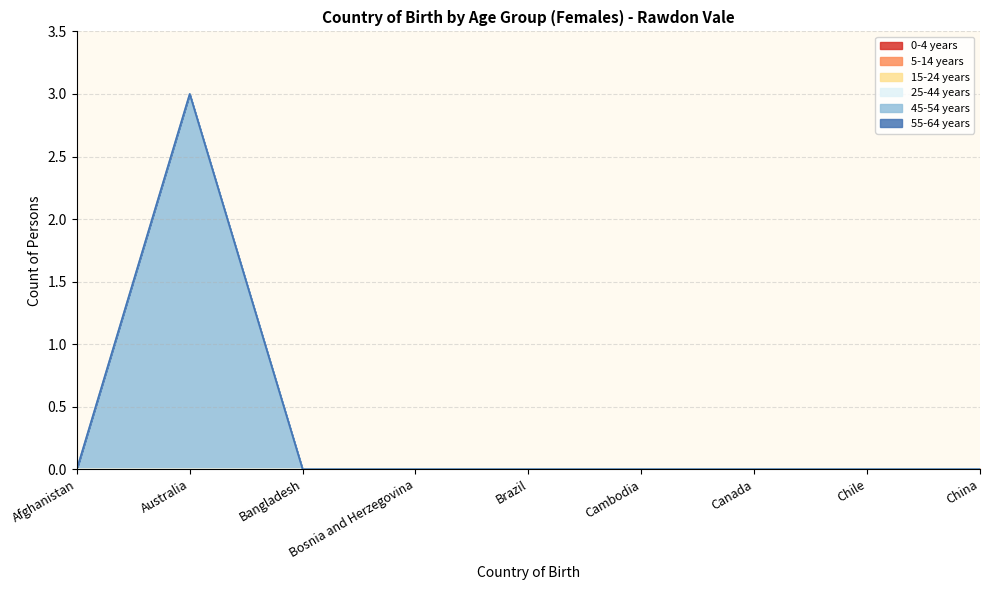

Does the chart display data point markers on the line(s)?

No